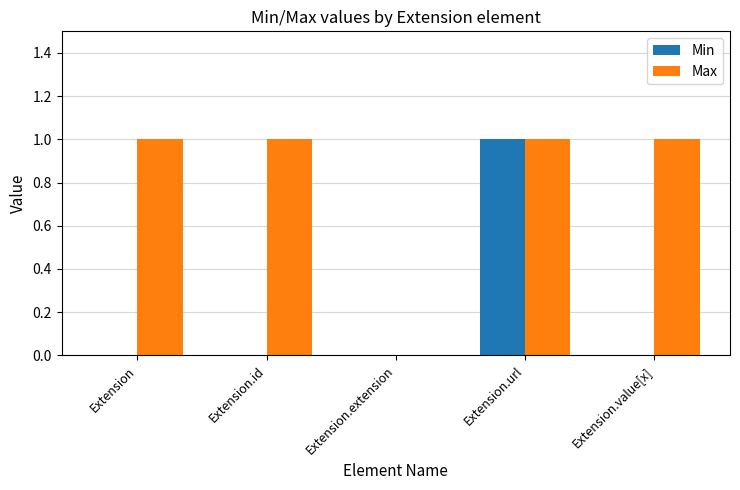

Reading left to right, extract all data points from this chart.

Min: Extension=0	Extension.id=0	Extension.extension=0	Extension.url=1	Extension.value[x]=0
Max: Extension=1	Extension.id=1	Extension.extension=0	Extension.url=1	Extension.value[x]=1